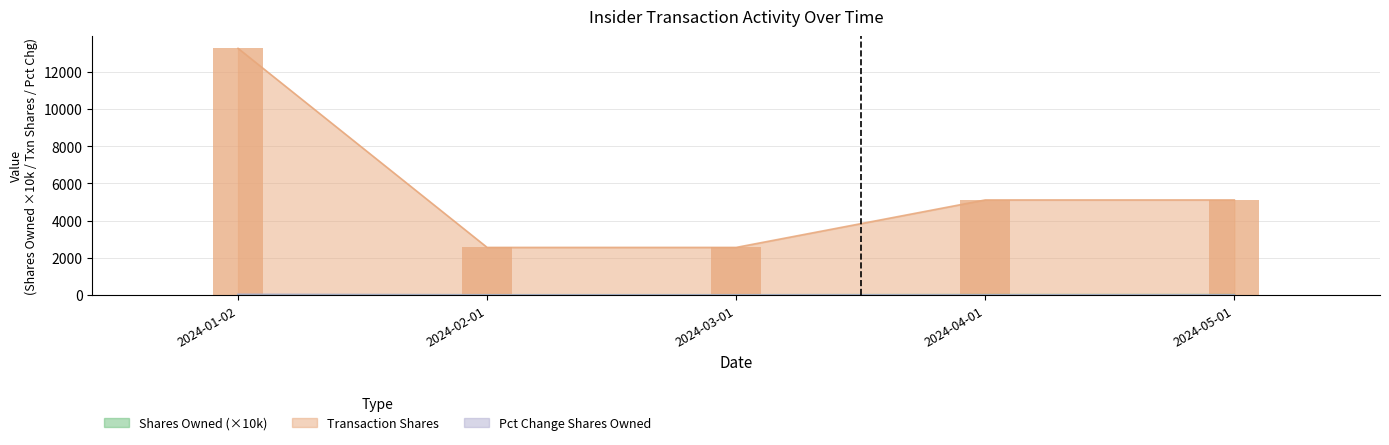

The value of Pct Change Shares Owned at 2024-03-01 is 9.0. True or false?

False